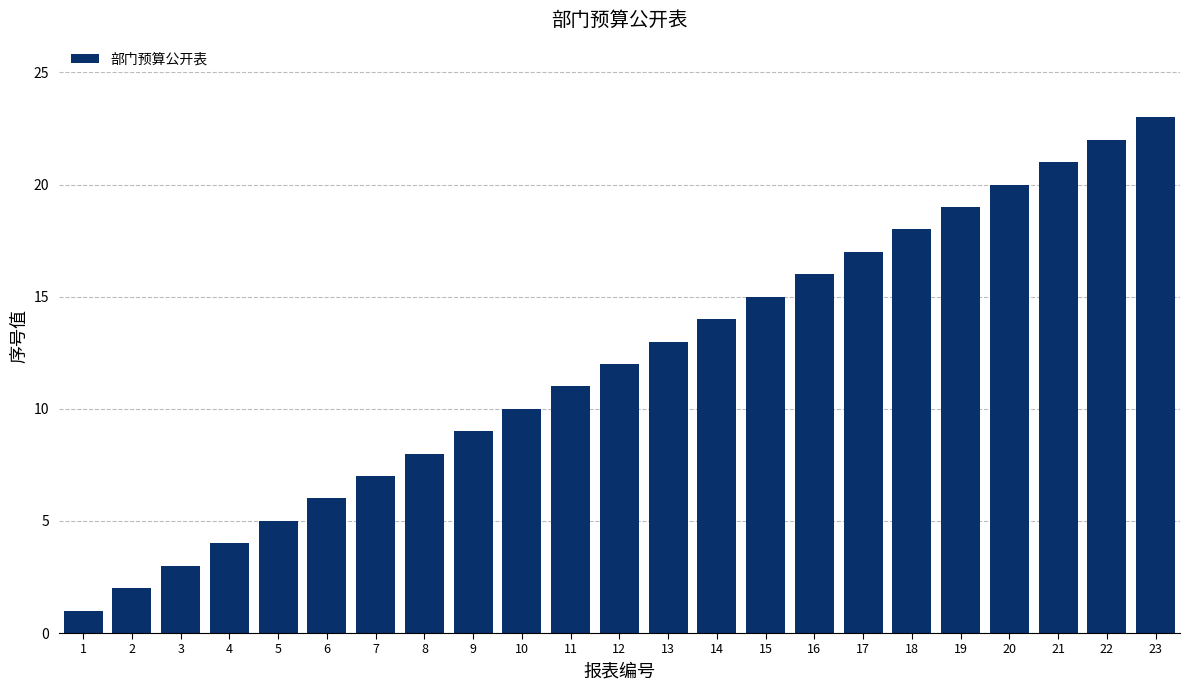

What is the maximum value shown in the chart?

23